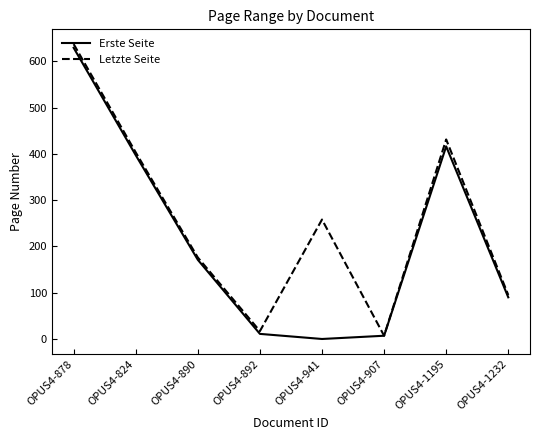

At which label is Letzte Seite closest to 322?

OPUS4-941